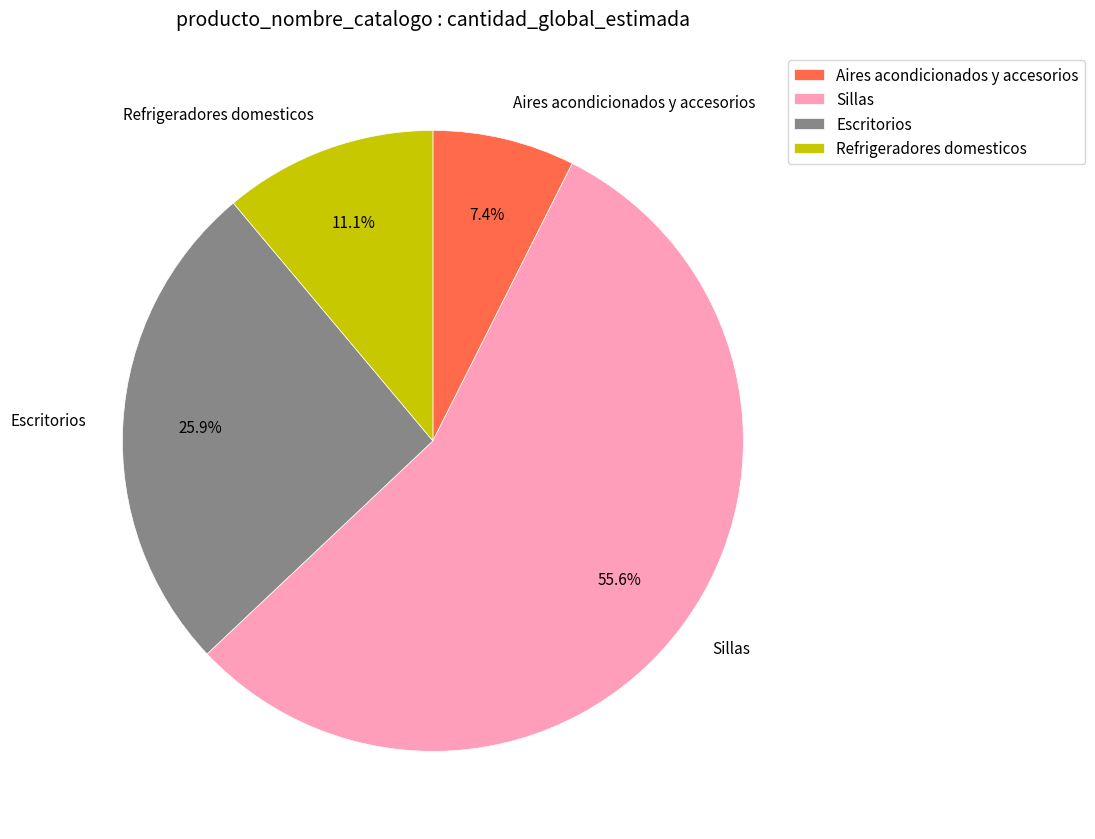

What is the smallest slice in the pie chart?

Aires acondicionados y accesorios